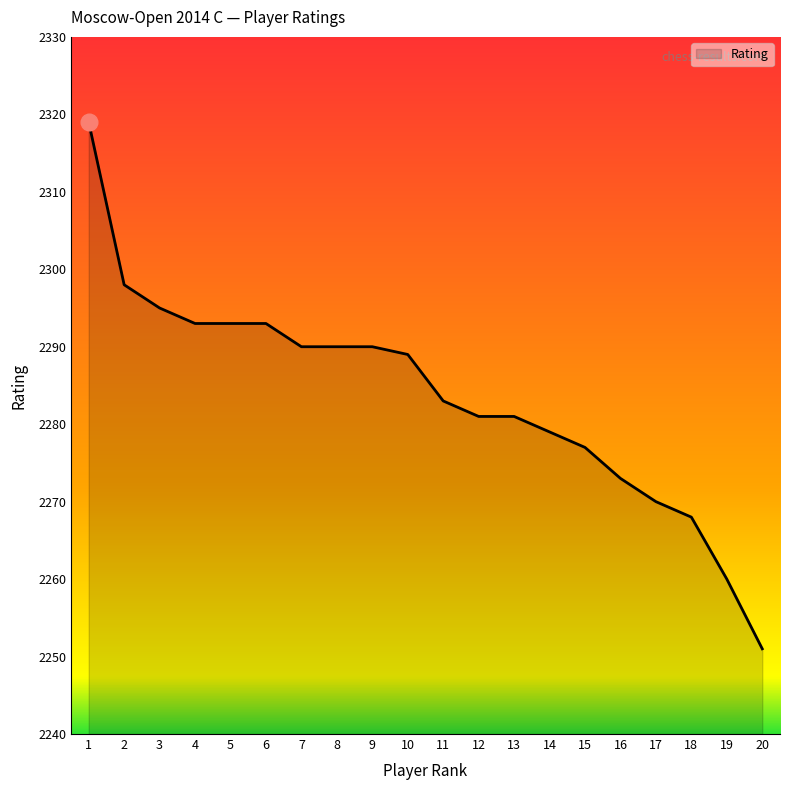

How many values are below 2289?

10